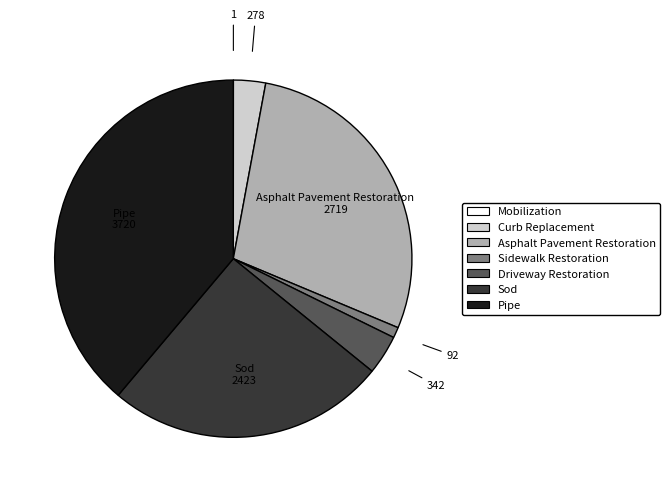

True or false: Sidewalk Restoration accounts for 1% of the total.

True